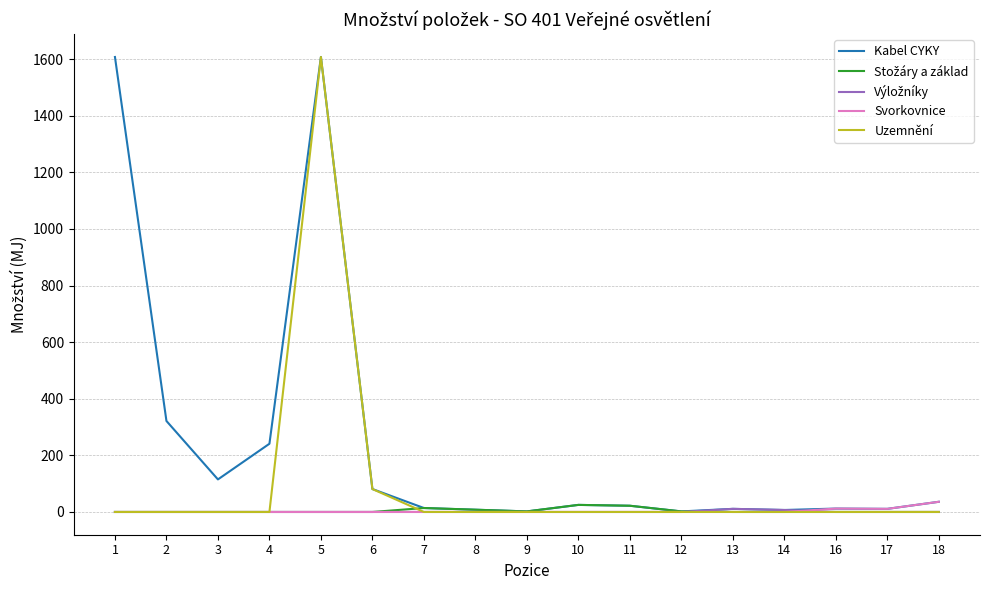

What is the maximum value shown in the chart?

1607.2